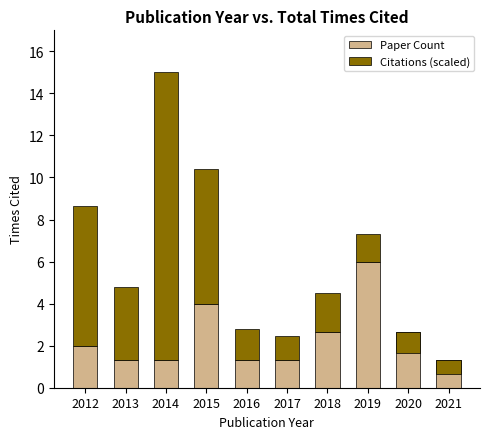

What is the total value across all series at 2016?

2.8